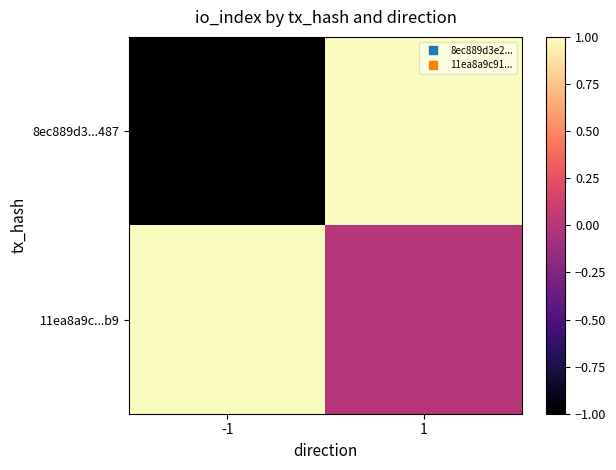

What is the total value across all series at 1?

1